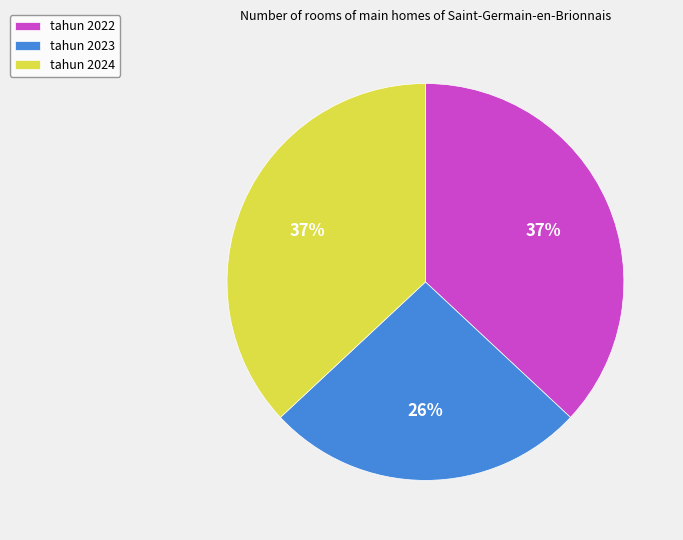

Count the number of slices in the pie.

3